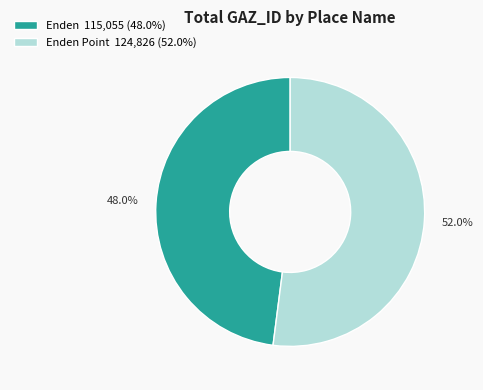

Which category has the biggest portion of the pie?

Enden Point 124,826 (52.0%)